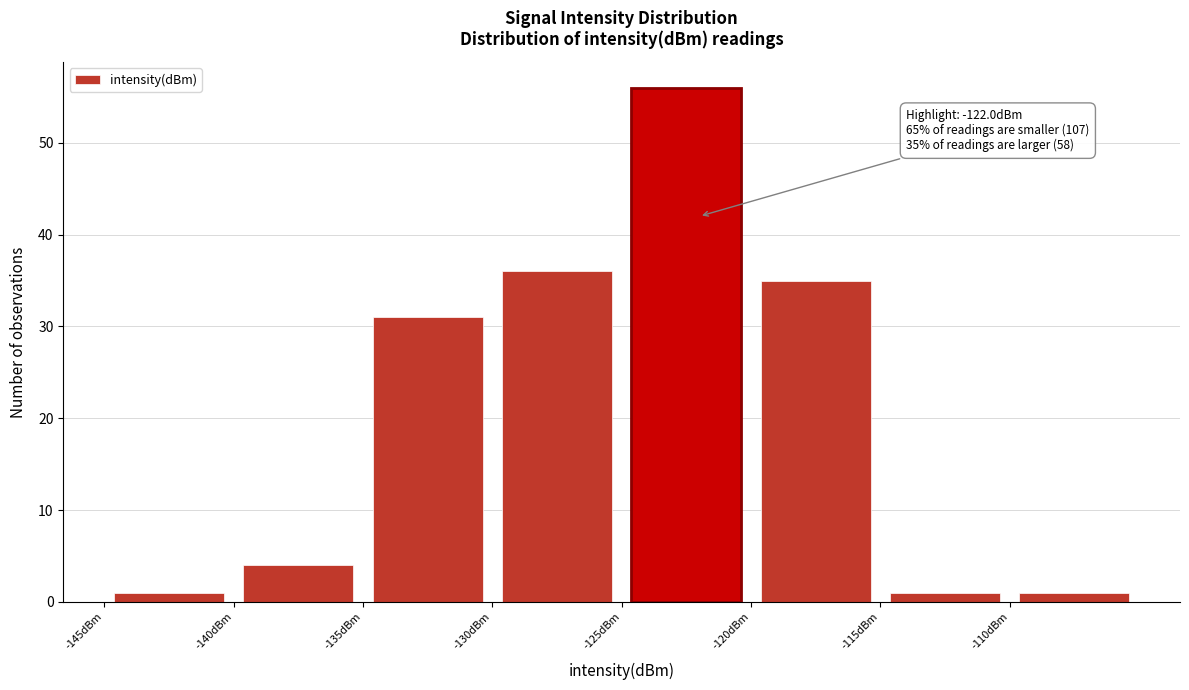

Which range on the x-axis has the tallest bar?

-125 to -120